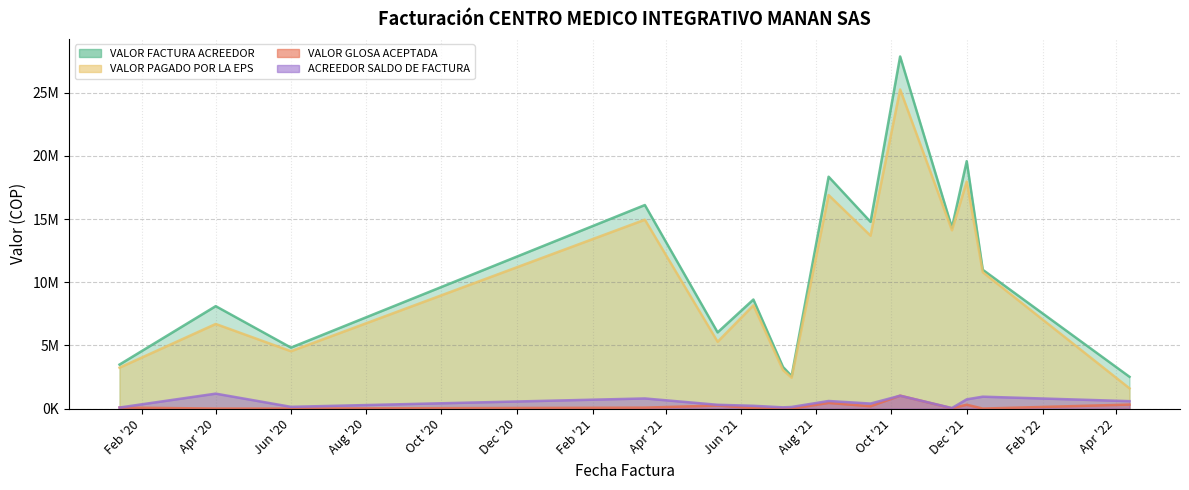

Is the value of ACREEDOR SALDO DE FACTURA at 2021-12-14 greater than the value of VALOR FACTURA ACREEDOR at 2021-07-05?

No